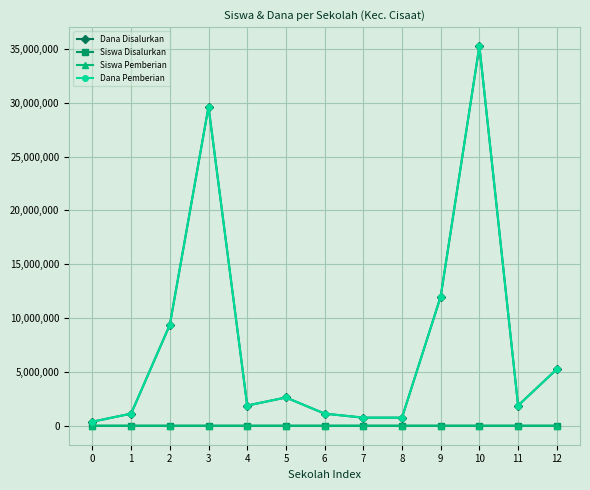

Which series has the largest total across all categories?

Dana Disalurkan